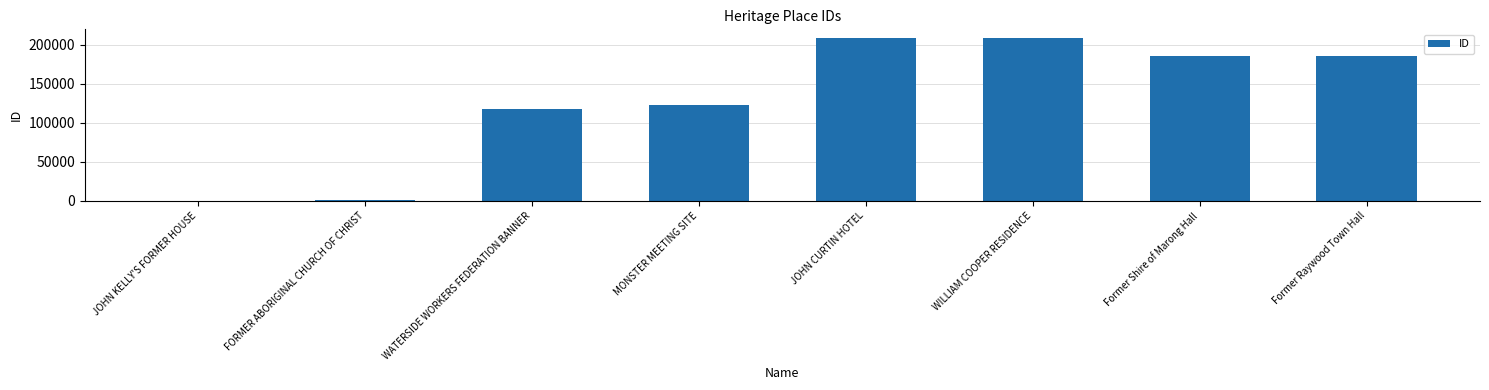

The chart shows a value of 315104 at Former Shire of Marong Hall. True or false?

False